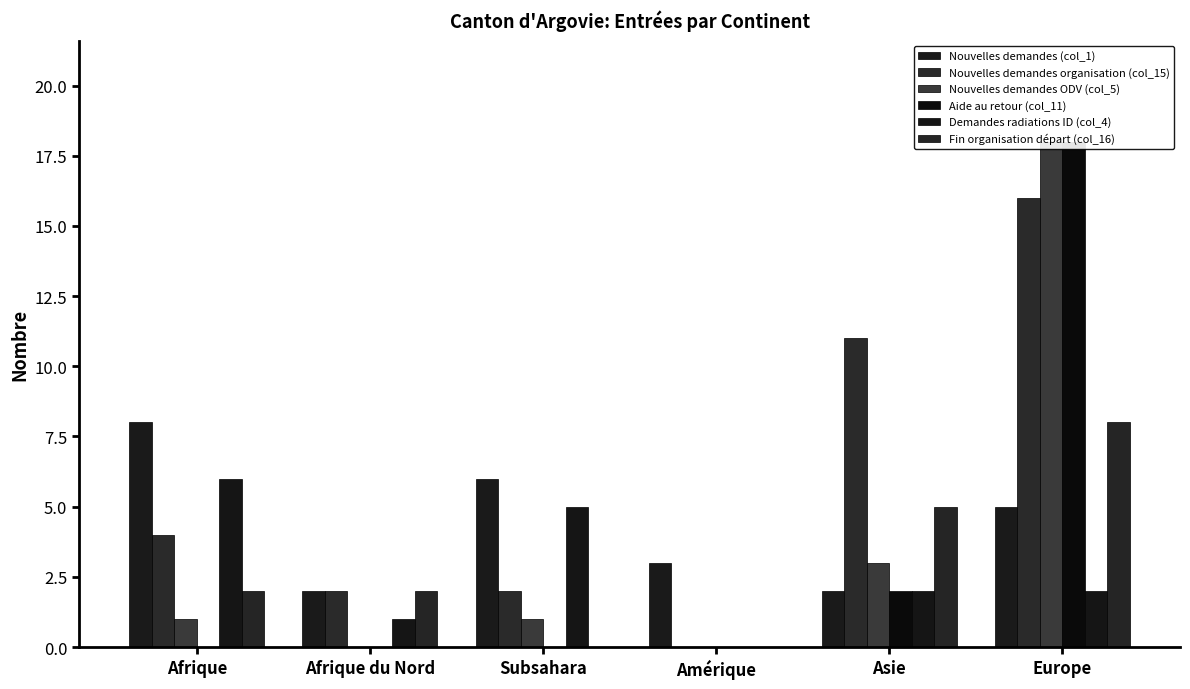

Reading left to right, list all the values displayed in this chart.

Nouvelles demandes (col_1): Afrique=8	Afrique du Nord=2	Subsahara=6	Amérique=3	Asie=2	Europe=5
Nouvelles demandes organisation (col_15): Afrique=4	Afrique du Nord=2	Subsahara=2	Amérique=0	Asie=11	Europe=16
Nouvelles demandes ODV (col_5): Afrique=1	Afrique du Nord=0	Subsahara=1	Amérique=0	Asie=3	Europe=18
Aide au retour (col_11): Afrique=0	Afrique du Nord=0	Subsahara=0	Amérique=0	Asie=2	Europe=18
Demandes radiations ID (col_4): Afrique=6	Afrique du Nord=1	Subsahara=5	Amérique=0	Asie=2	Europe=2
Fin organisation départ (col_16): Afrique=2	Afrique du Nord=2	Subsahara=0	Amérique=0	Asie=5	Europe=8